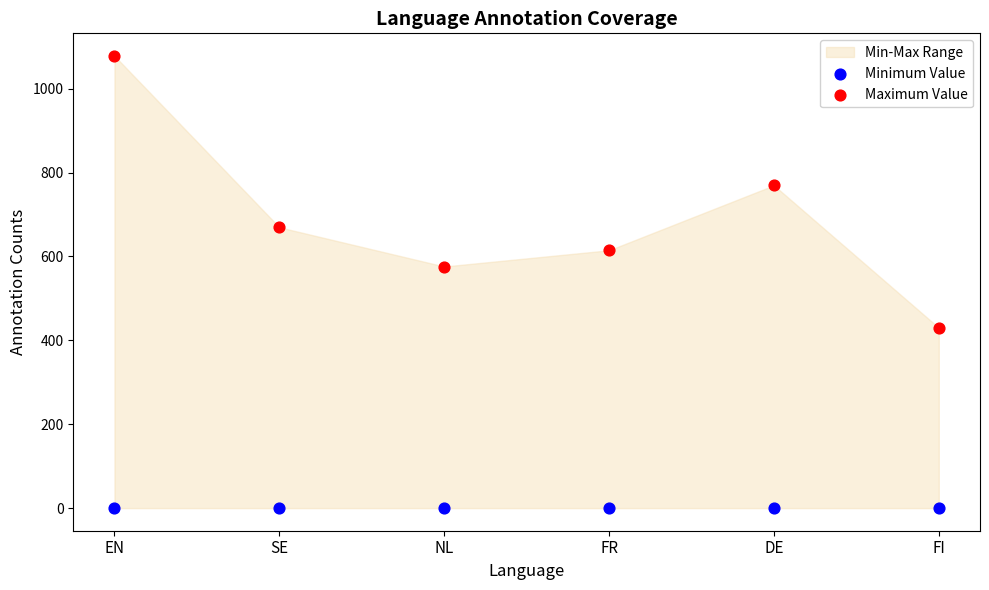

Which series reaches the maximum Y coordinate?

Maximum Value